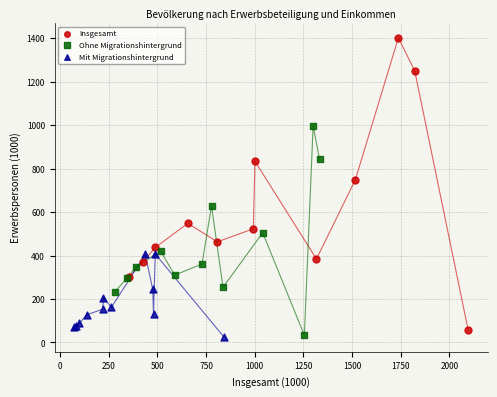

What are all the series names shown in the legend?

Insgesamt, Ohne Migrationshintergrund, Mit Migrationshintergrund